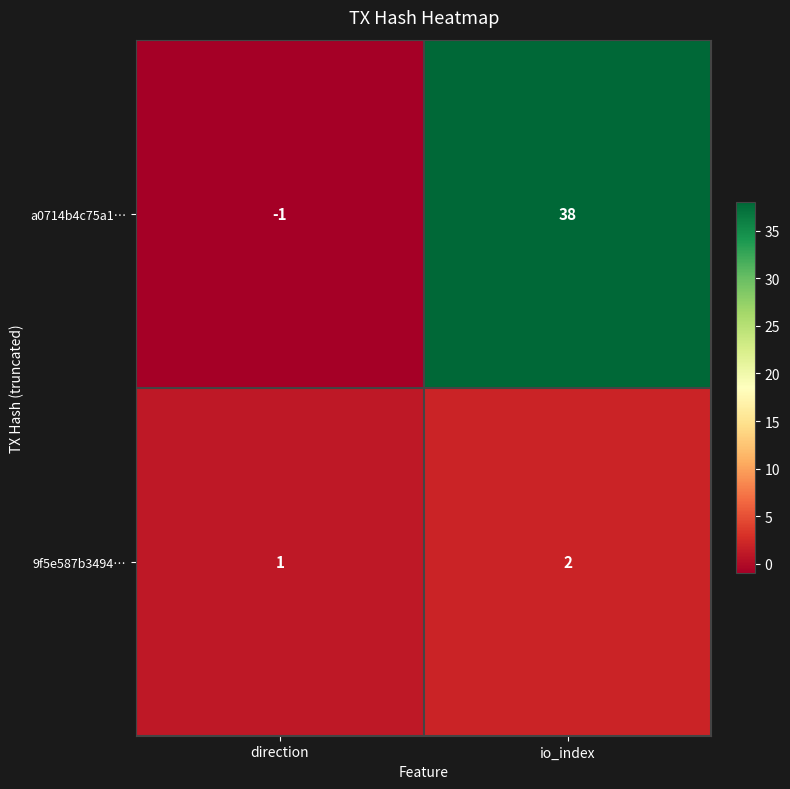

The a0714b4c75a1… series shows 38 at io_index. True or false?

True